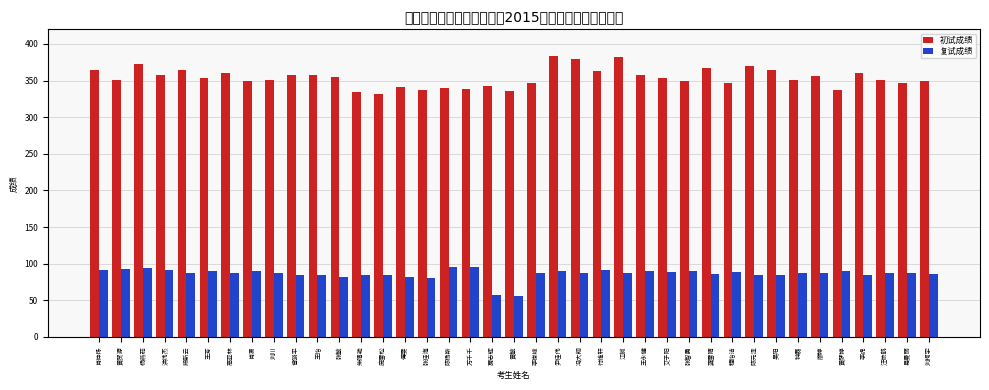

Which series changed the most between 王芳 and 江舸?

初试成绩